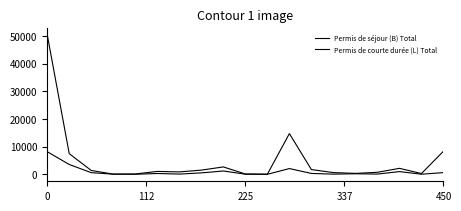

Is this an area chart (filled region under the line)?

No